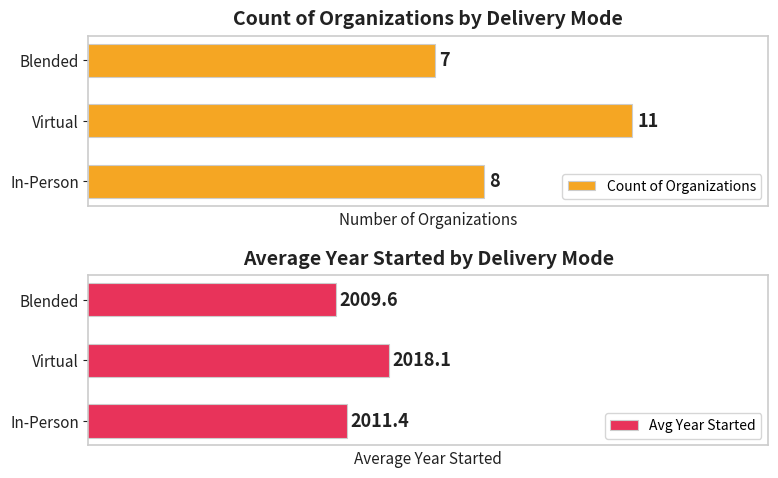

Reading right to left, transcribe all the data shown in this chart.

Count of Organizations: 7.0	11.0	8.0
Avg Year Started: 2009.6	2018.1	2011.4